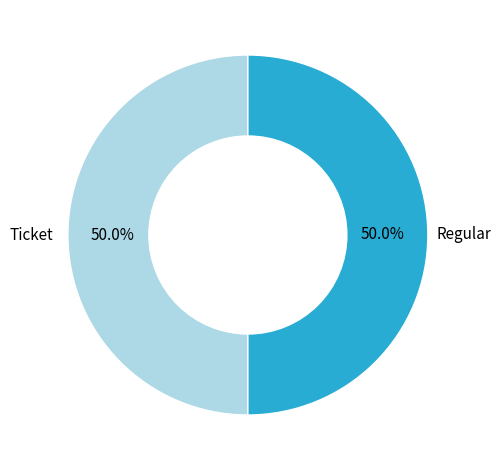

How many segments does this pie chart have?

2